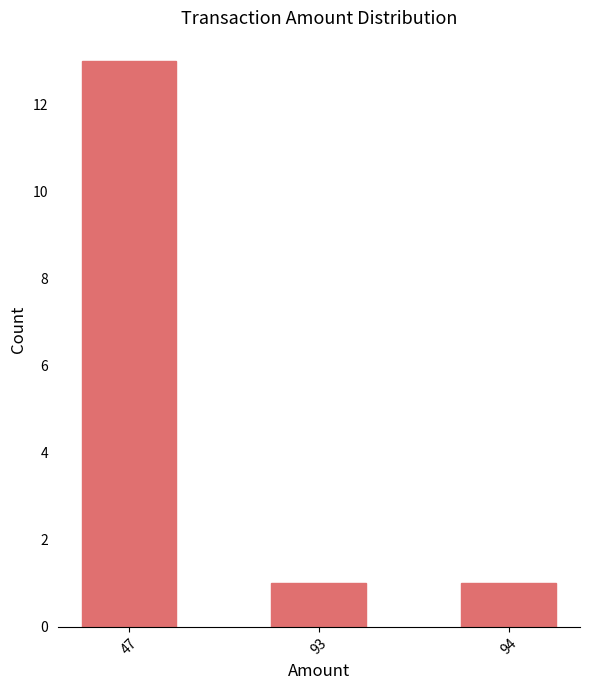

What is the average value?

5